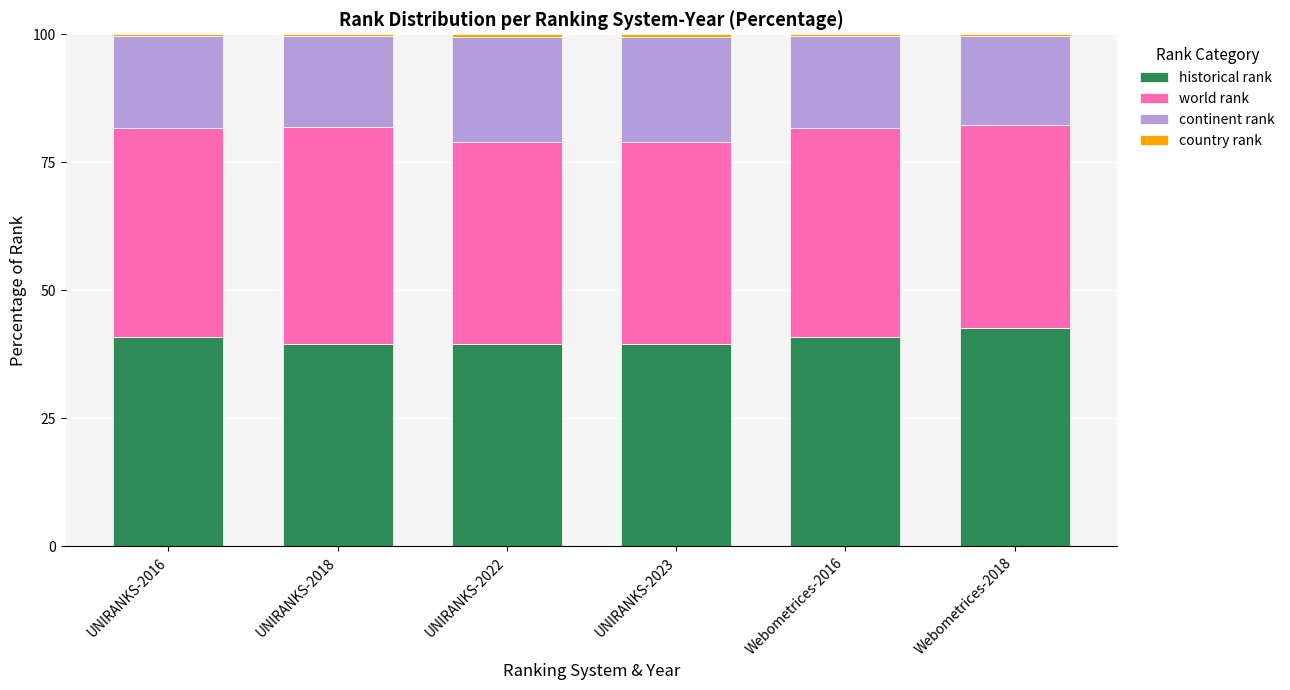

Are the bars horizontal?

No